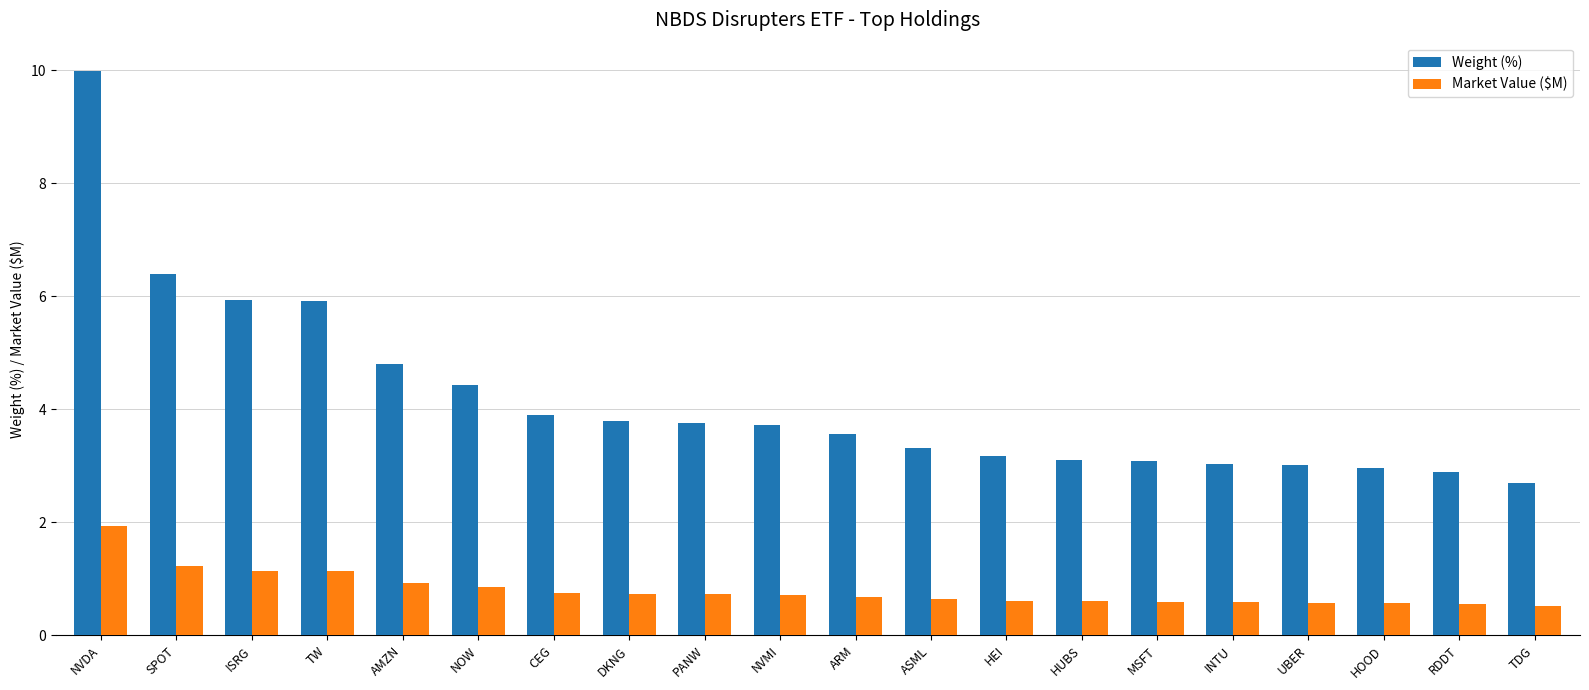

Rank the series by their maximum value, from lowest to highest.

Market Value ($M), Weight (%)